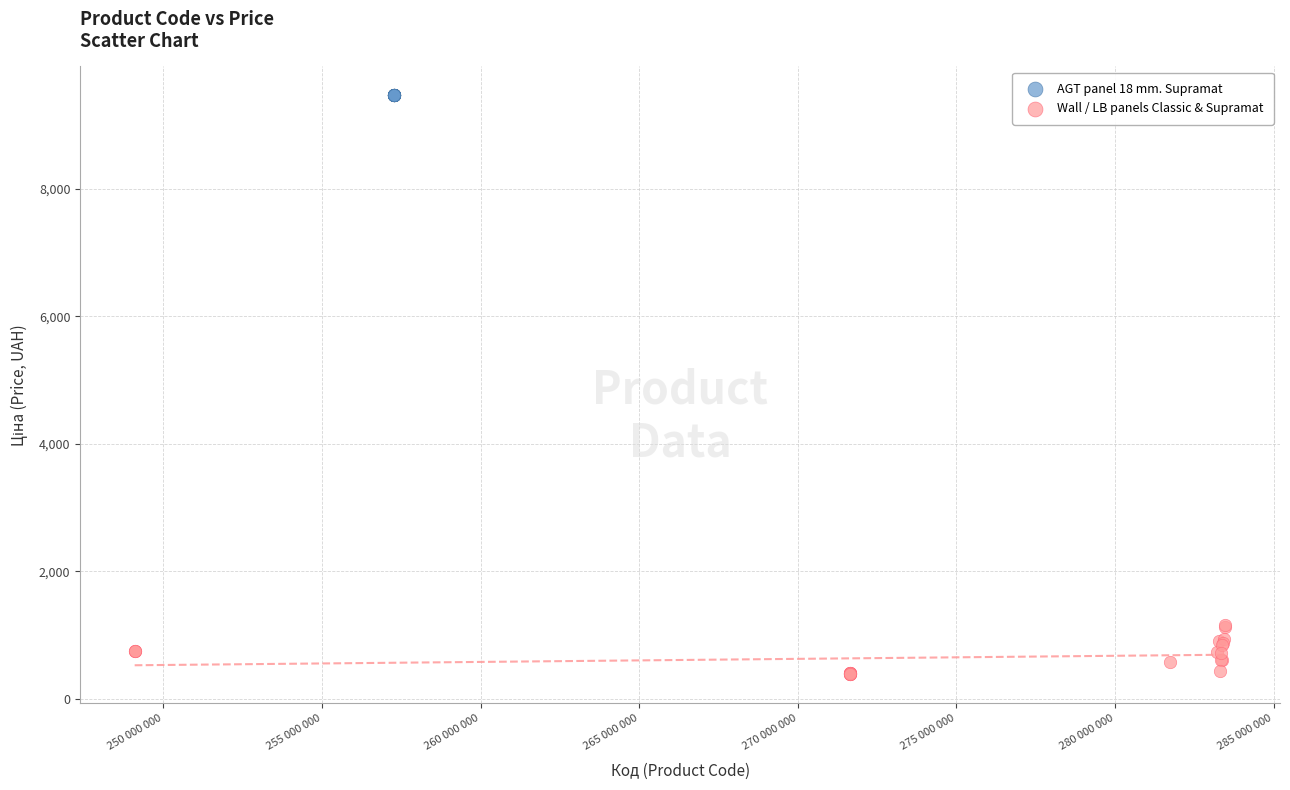

Which series contains the highest Y value?

AGT panel 18 mm. Supramat